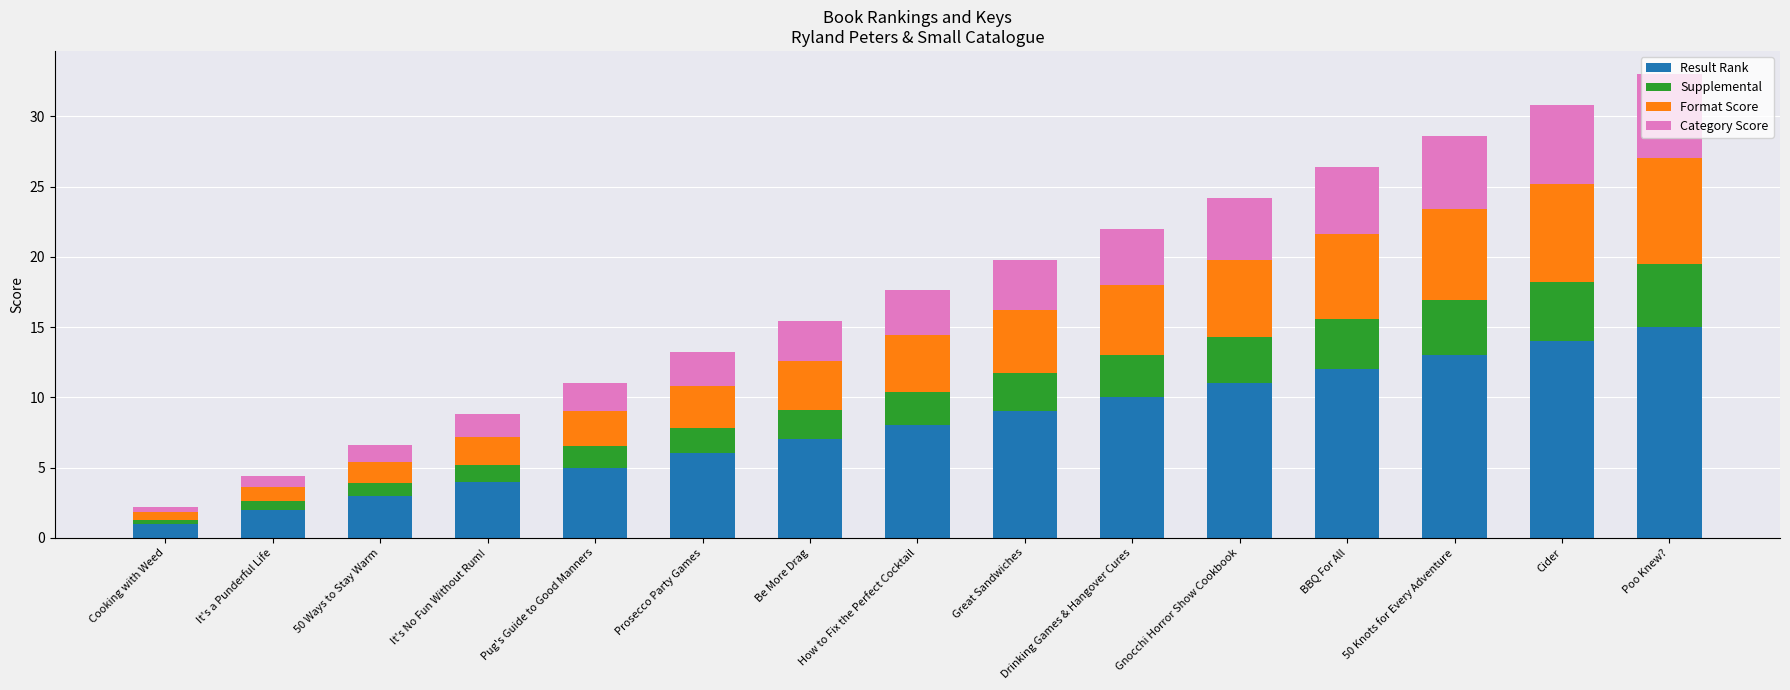

What value does the Result Rank series have at Gnocchi Horror Show Cookbook?

11.0